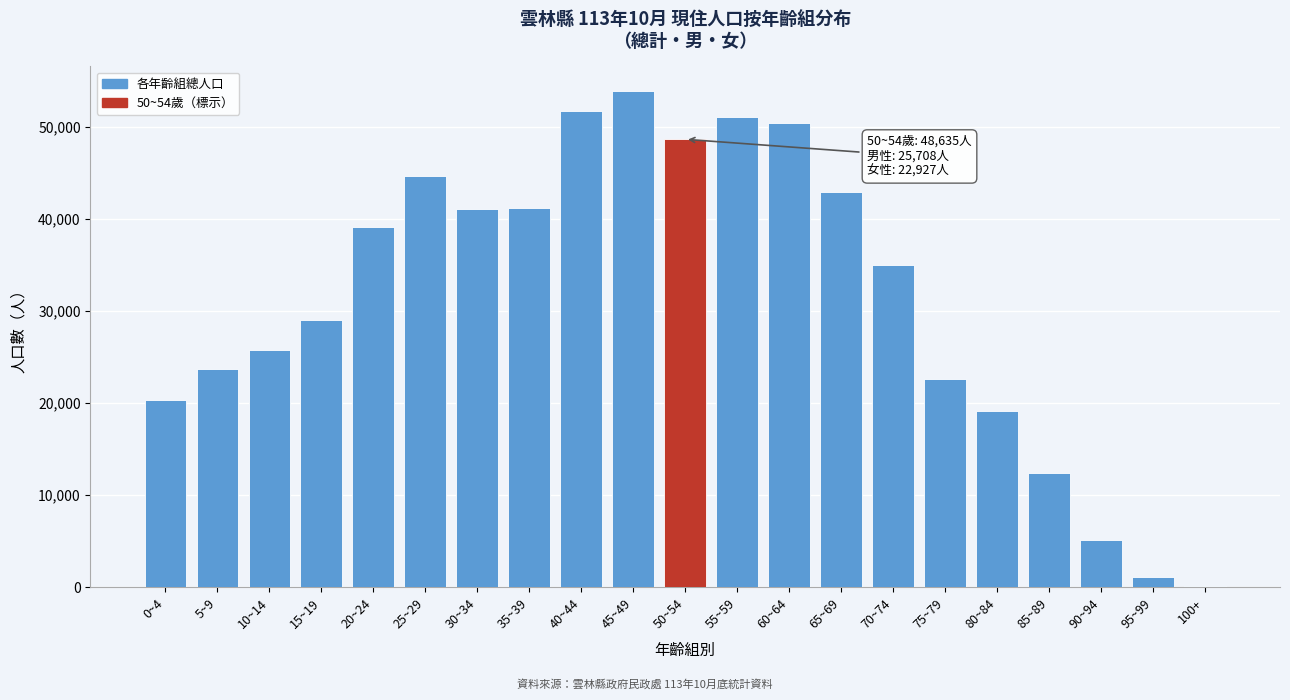

Approximately how many times larger is the value at 55~59 compared to 65~69?

1.2